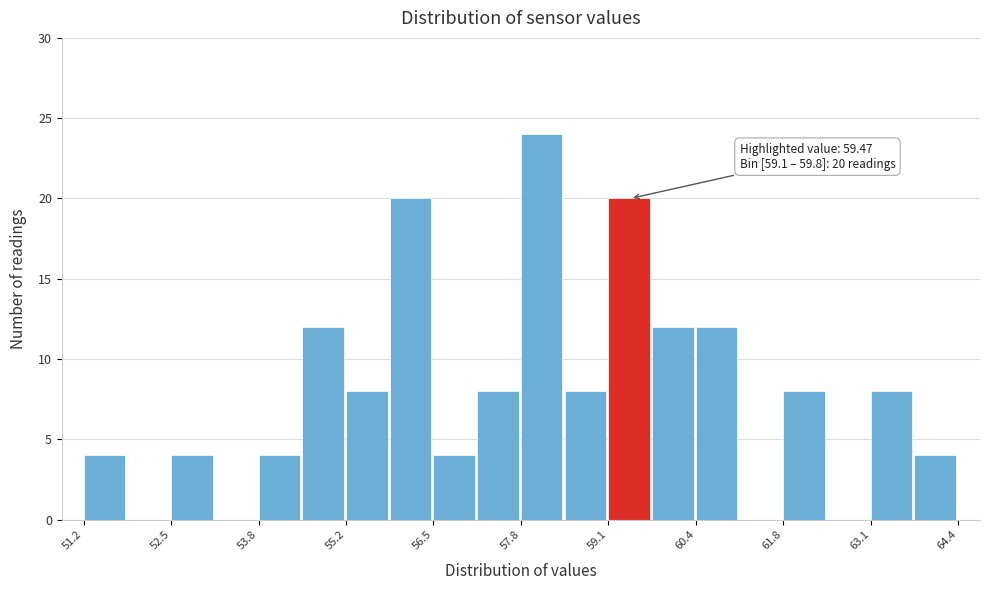

Around what value on the x-axis is the tallest bar? Give the approximate position of its centre, as read against the axis.

58.2